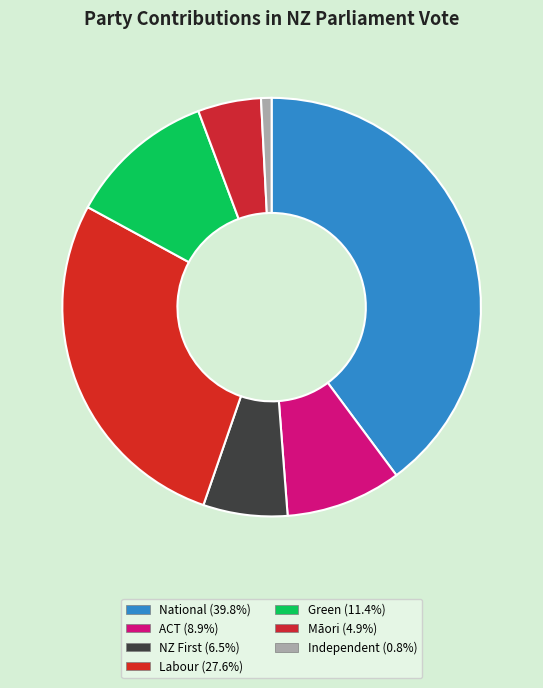

How many segments does this pie chart have?

7